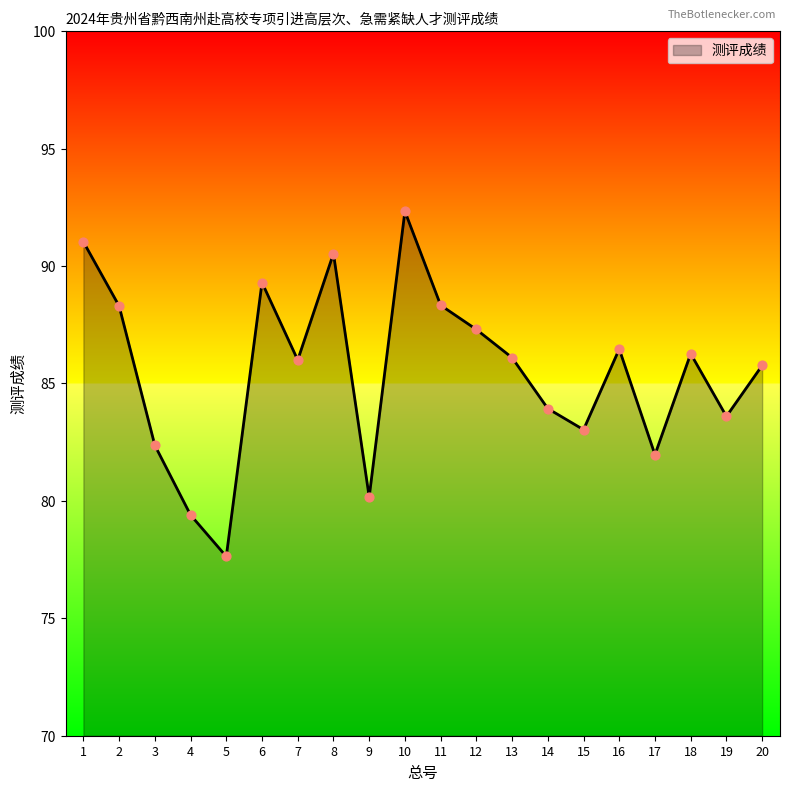

What is the change in value from 2 to 10?

+4.0